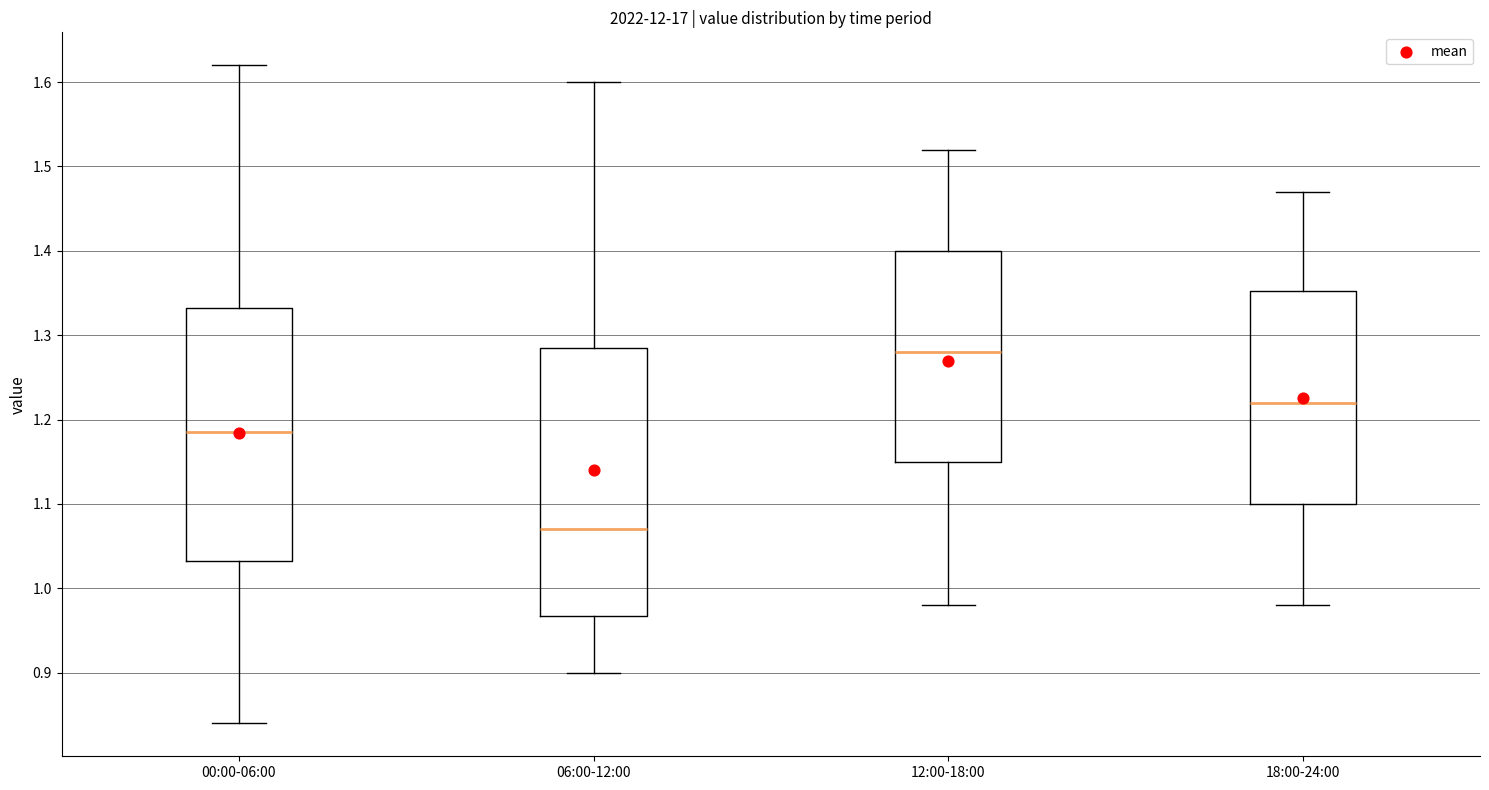

Comparing the boxes themselves (not the whiskers), which one is the tallest?

06:00-12:00